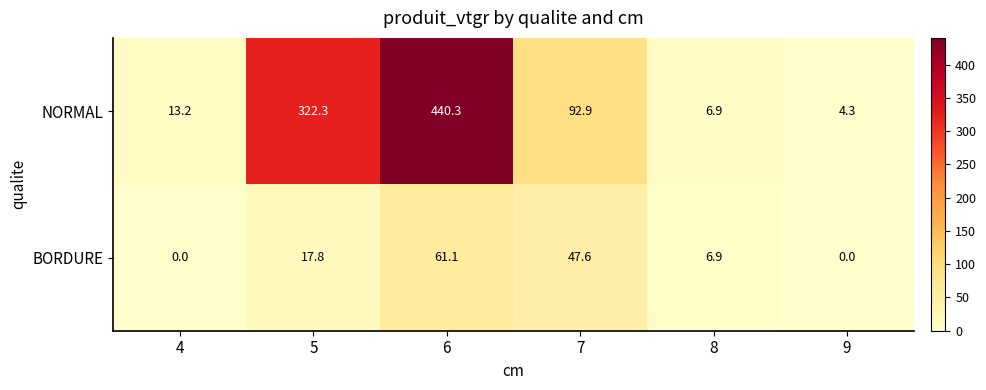

The BORDURE series shows 47.6 at 7. True or false?

True